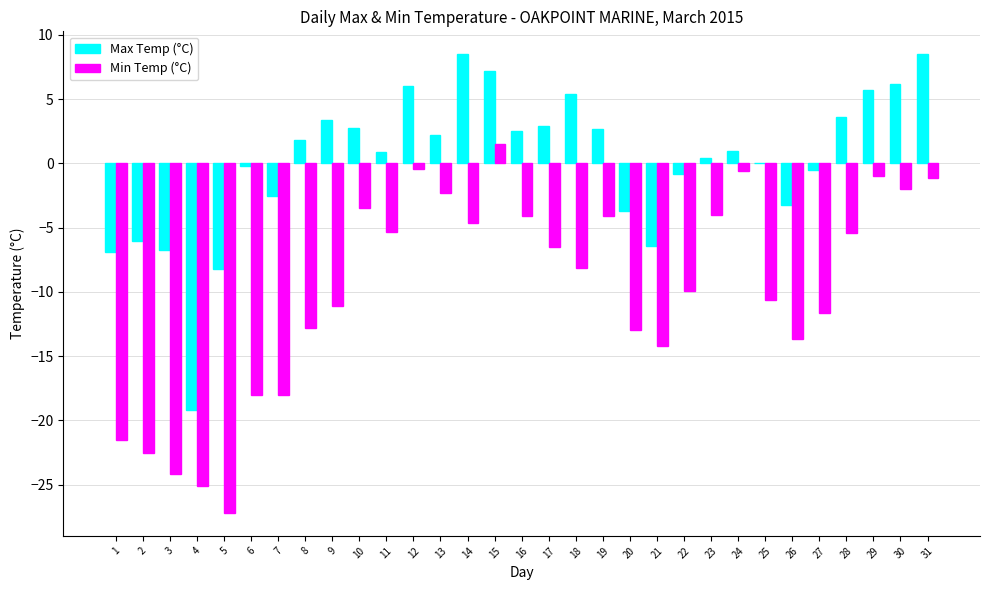

Which series has the widest spread of values?

Min Temp (°C)